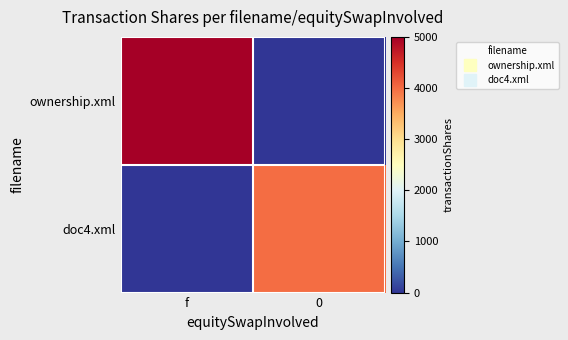

Which category has the highest value across all series?

f